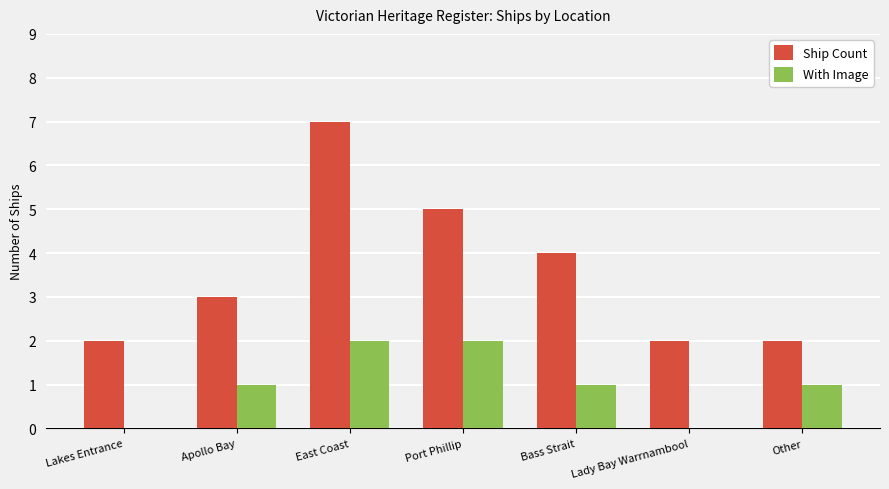

Count the number of categories in the chart.

7